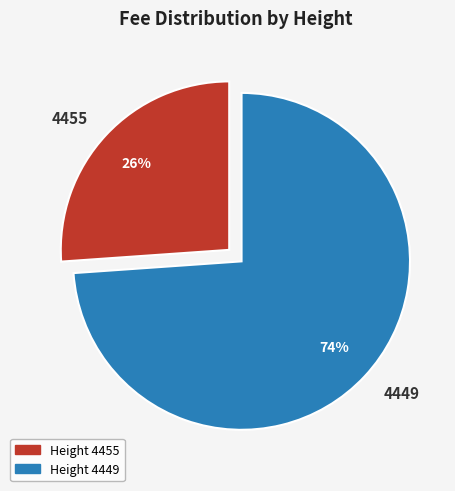

Is there a majority slice in this chart?

Yes